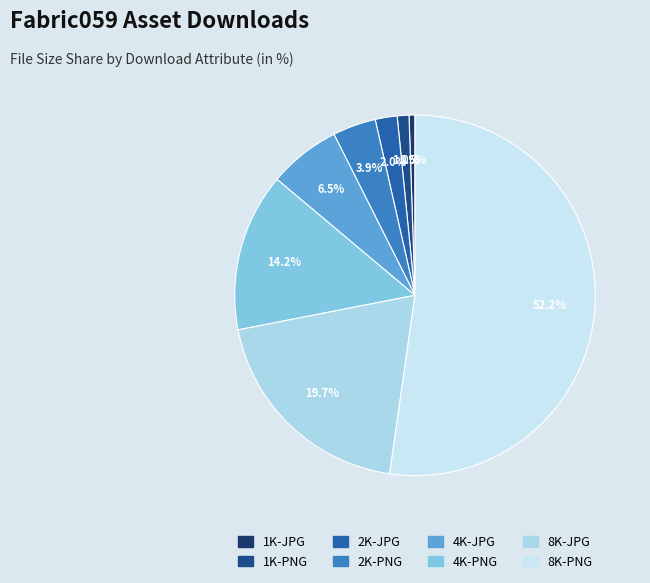

How many segments does this pie chart have?

8